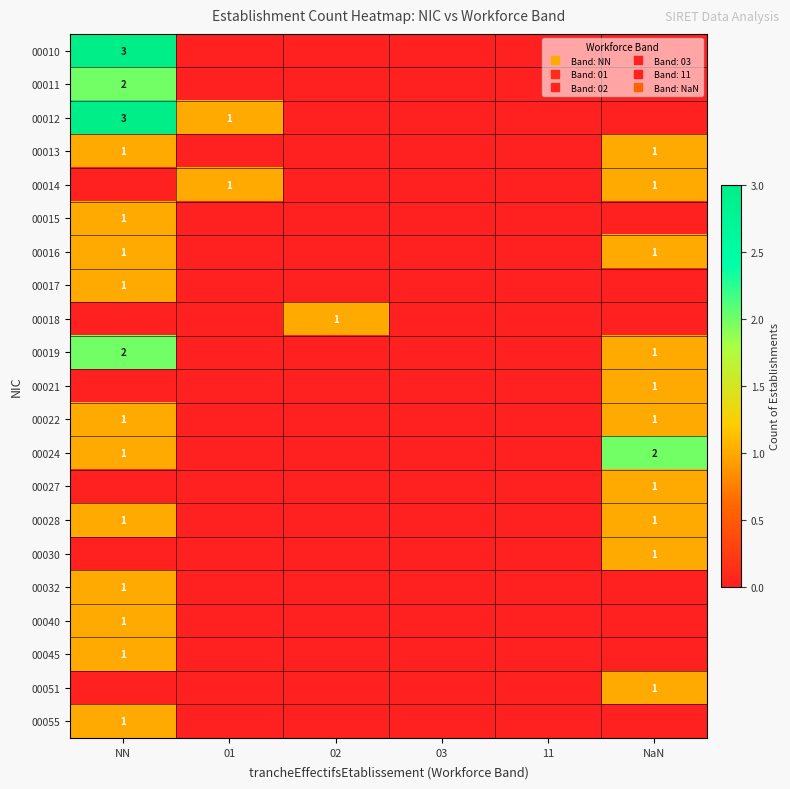

At how many categories does at least one series exceed 1?

2